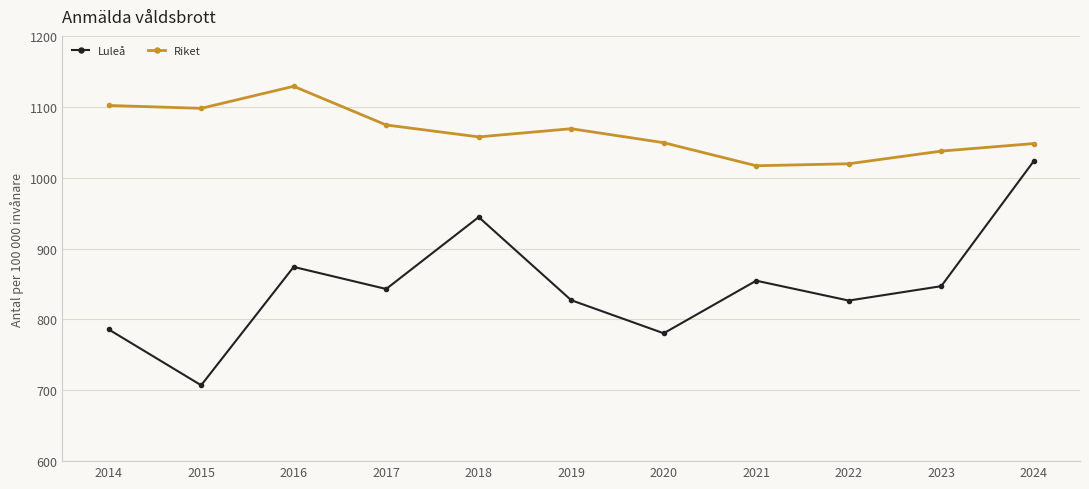

True or false: Riket has a value of 1057.5 at 2018.

True